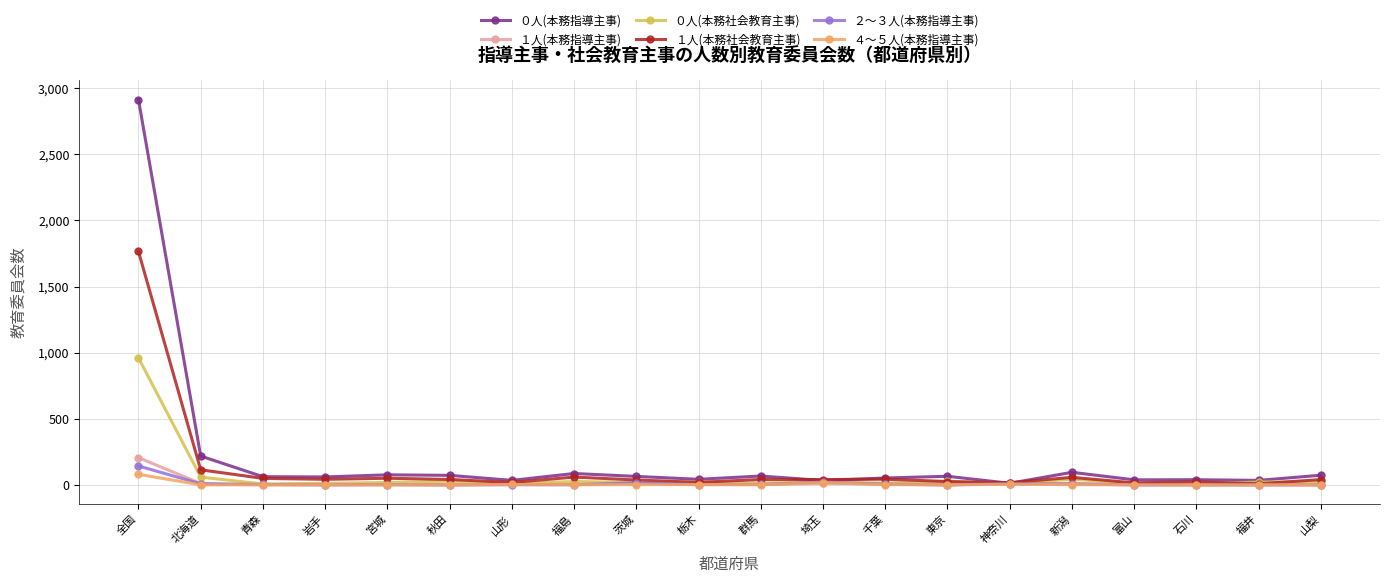

The ２～３人(本務指導主事) series shows 0 at 秋田. True or false?

True